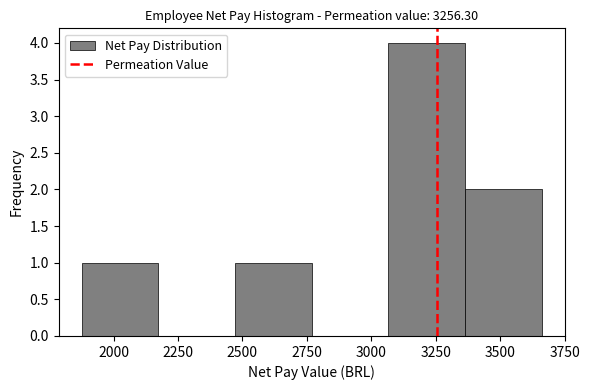

Over which range of the x-axis is the bar tallest?

3050 to 3350